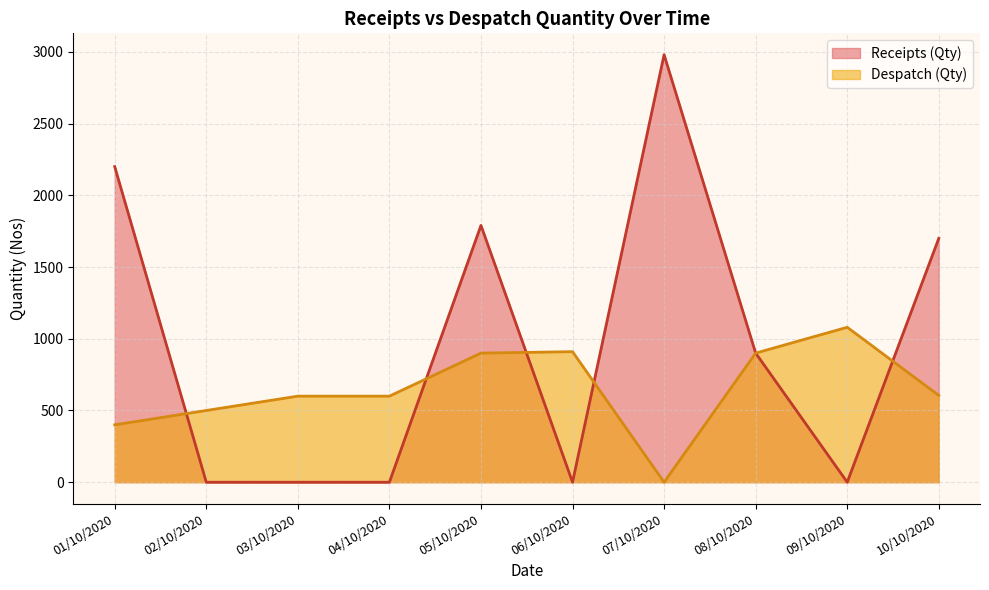

Which series has the largest range (max minus min)?

Receipts (Qty)